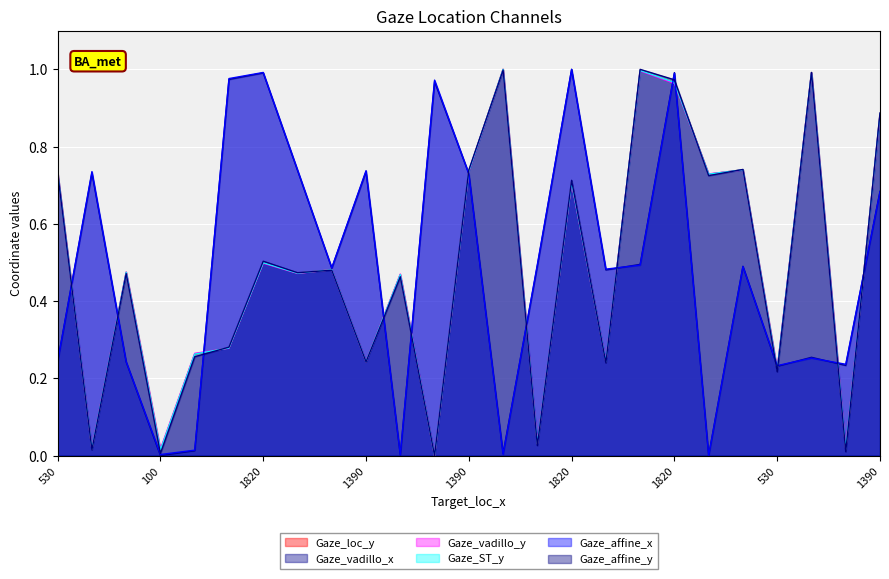

In Gaze_vadillo_y, how many points are higher than both neighbors (excluding endpoints)?

9